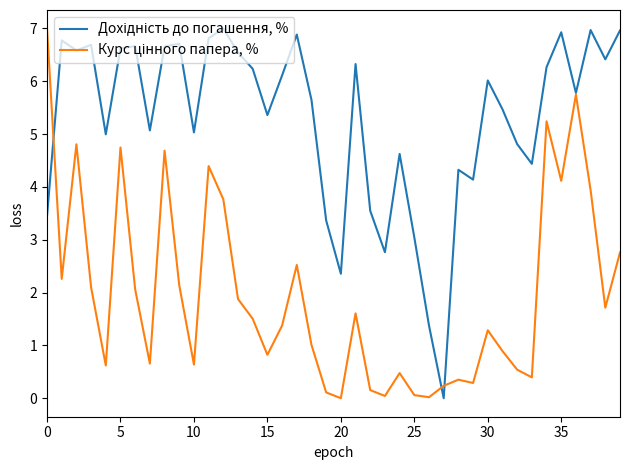

How many categories are shown in the chart?

40